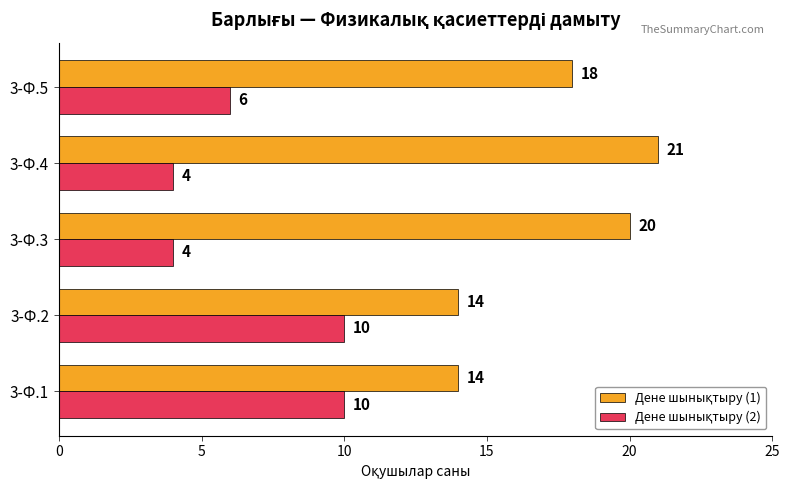

At how many categories does at least one series exceed 5?

5